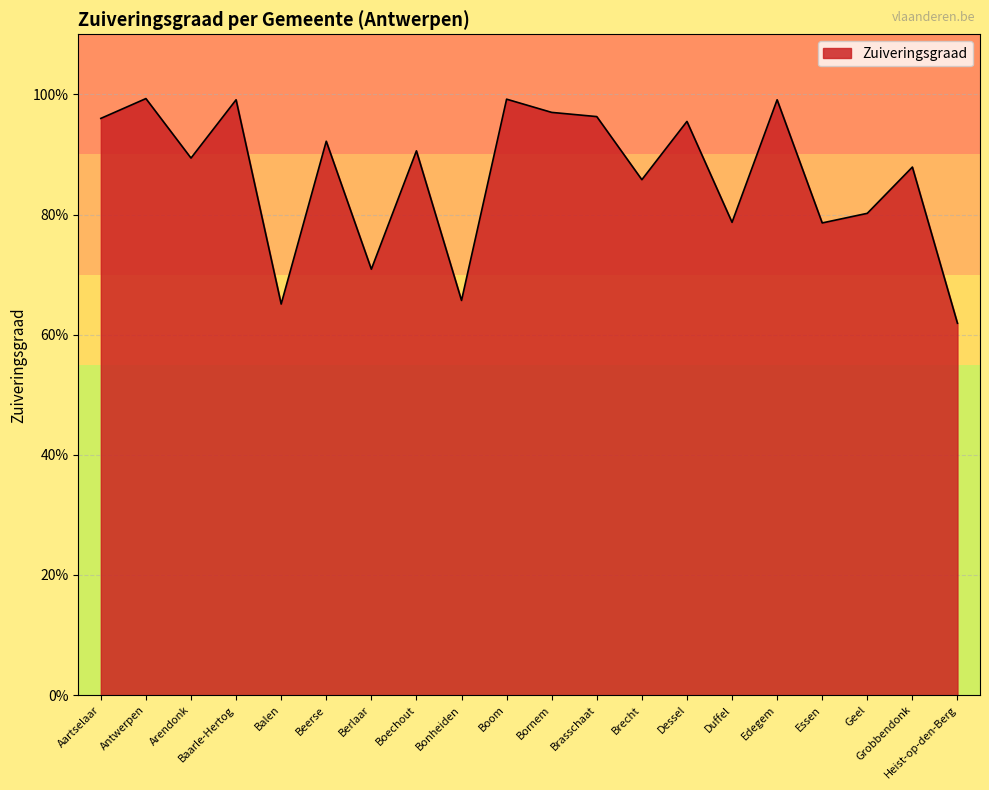

The chart shows a value of 0.3 at Bonheiden. True or false?

False